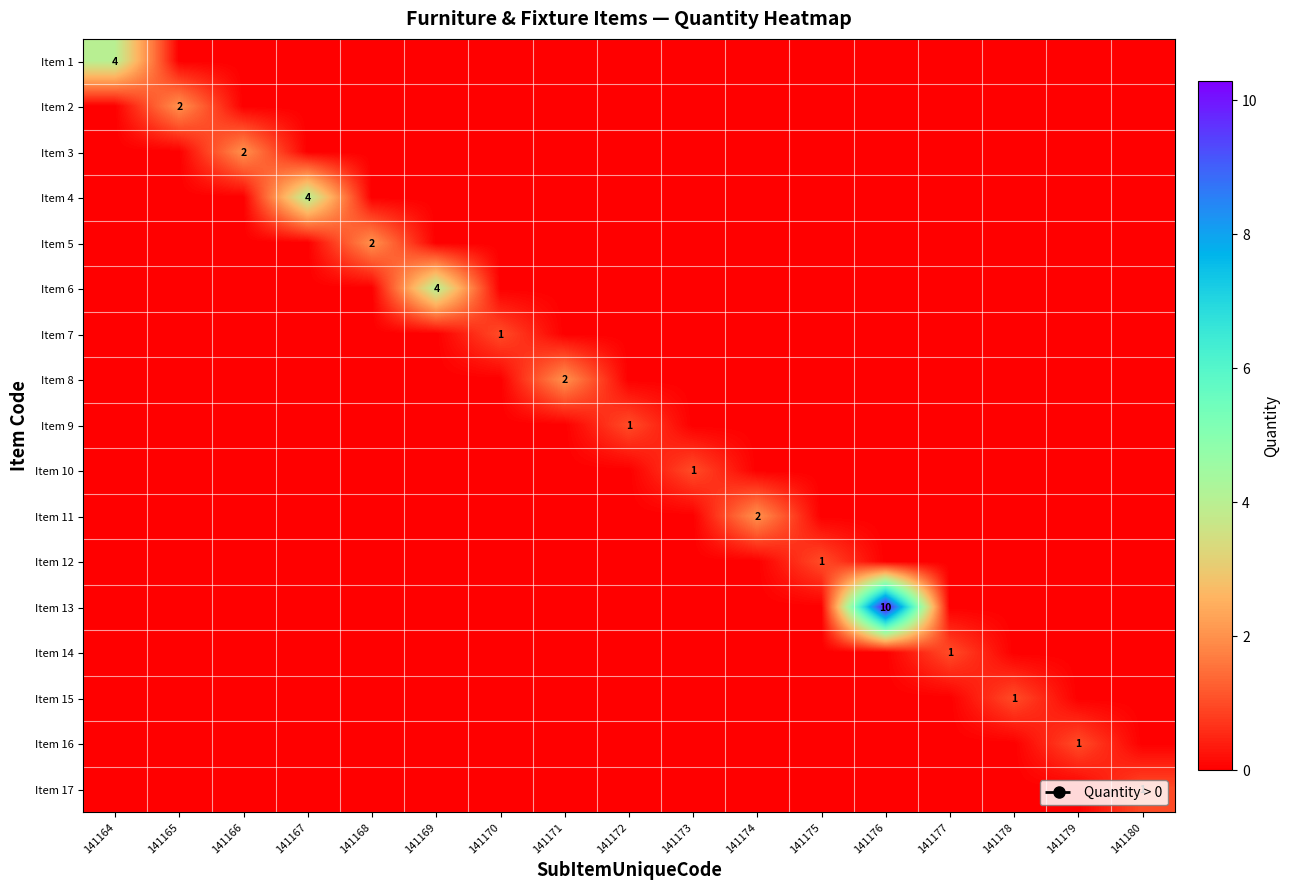

True or false: Item 5 has a value of 1 at 141168.

False